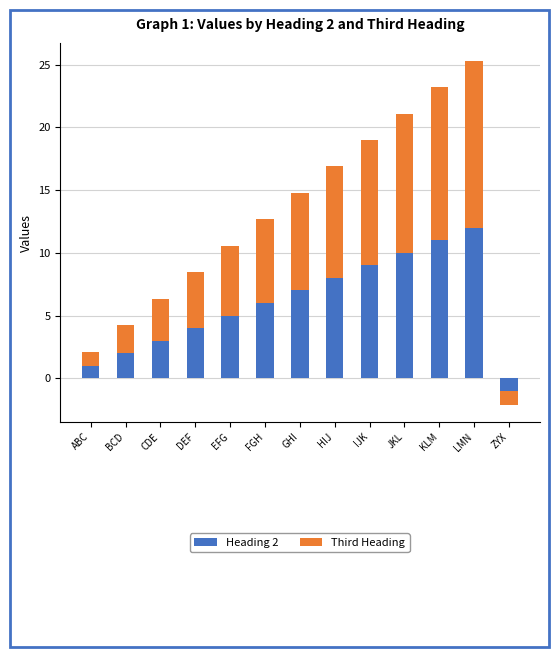

Reading left to right, transcribe all the data shown in this chart.

Heading 2: ABC=1.0	BCD=2.0	CDE=3.0	DEF=4.0	EFG=5.0	FGH=6.0	GHI=7.0	HIJ=8.0	IJK=9.0	JKL=10.0	KLM=11.0	LMN=12.0	ZYX=-1.0
Third Heading: ABC=1.1	BCD=2.2	CDE=3.3	DEF=4.4	EFG=5.5	FGH=6.7	GHI=7.8	HIJ=8.9	IJK=10.0	JKL=11.1	KLM=12.2	LMN=13.3	ZYX=-1.1